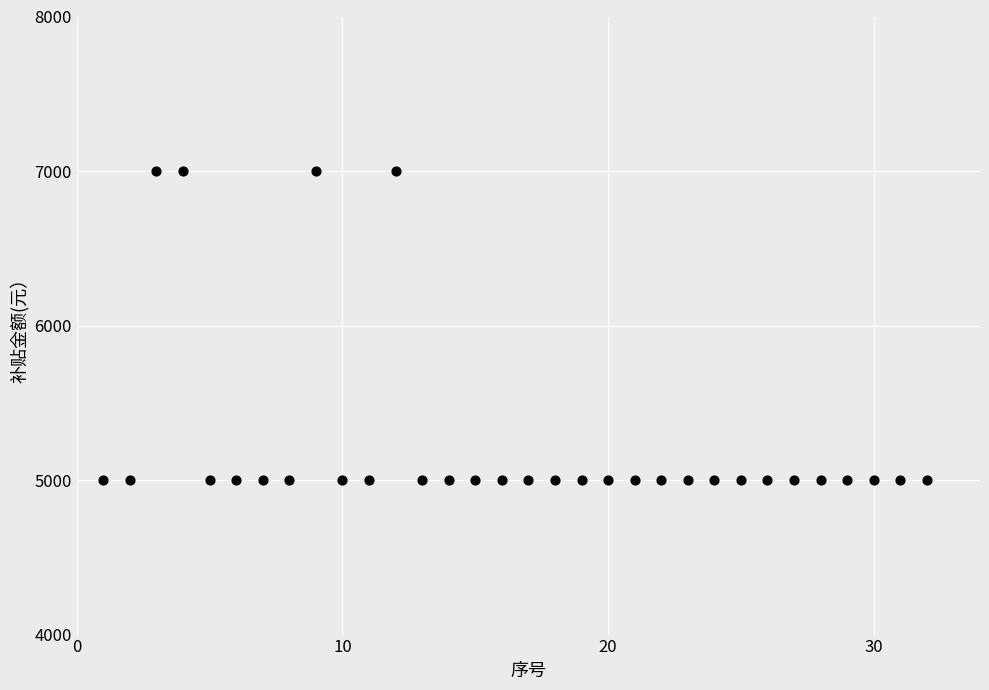

What is the range of X values (max minus min)?

31